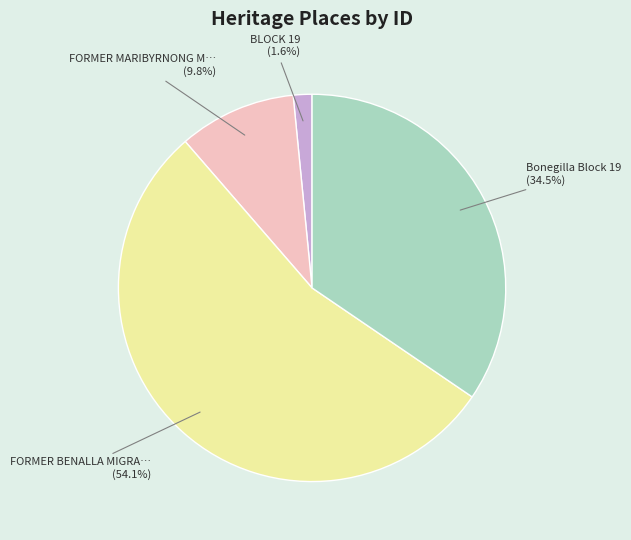

Does any single category account for the majority?

Yes